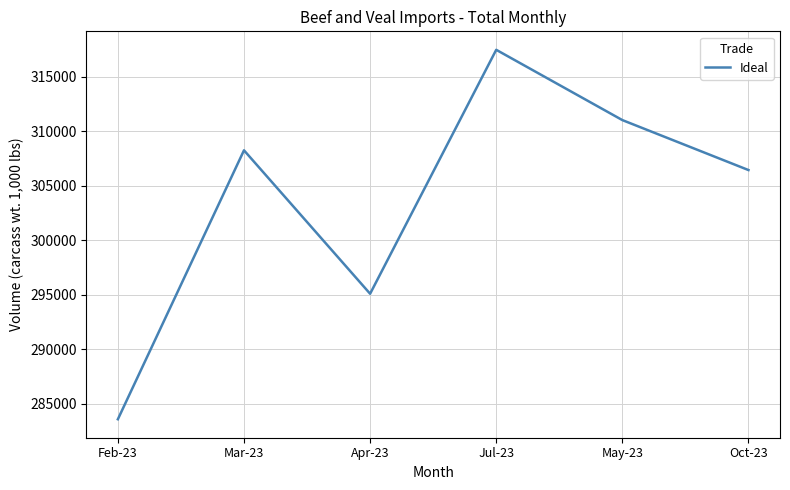

At which category does the data reach its first local valley?

Apr-23